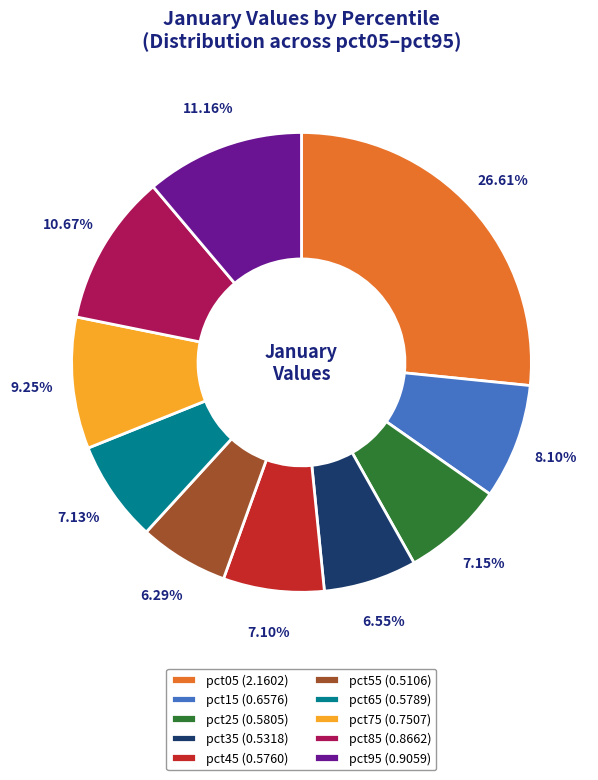

The pct45 slice represents 7% of the pie. True or false?

True